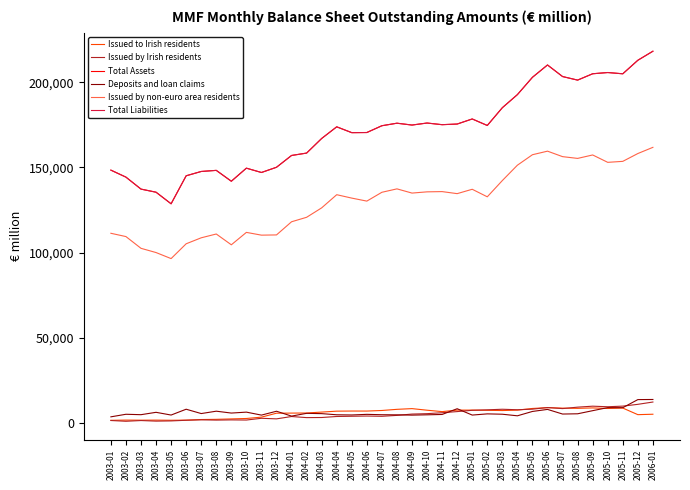

Reading left to right, transcribe all the data shown in this chart.

Issued to Irish residents: 1694	1820	1769	1803	1718	1801	2146	2264	2510	2764	3552	5861	5922	5982	6520	7066	7132	7119	7460	8132	8550	7621	6792	7677	7680	7560	7425	7662	8642	9118	8833	8712	8965	8636	8882	5012	5261
Issued by Irish residents: 1579	1128	1557	1215	1336	1721	1976	1814	1936	1852	2881	2541	3921	3276	3339	3937	4069	4198	4049	4586	5357	5592	6139	6812	7565	7845	8184	7887	8233	9185	8574	9416	9983	9645	10012	11067	12420
Total Assets: 148447	144342	137316	135496	128700	145128	147658	148306	141933	149603	147059	150128	157047	158448	167014	173851	170425	170506	174489	175972	174889	176075	175106	175482	178460	174640	185060	192741	202900	210130	203340	201252	204976	205697	204955	212889	218195
Deposits and loan claims: 3733	5237	4993	6381	4783	8198	5655	7042	5949	6494	4746	7016	4162	5786	5611	4936	4824	5191	4967	4901	4736	4921	5125	8486	4770	5469	5268	4335	6892	8094	5372	5520	7346	9148	9099	13843	13911
Issued by non-euro area residents: 111404	109470	102583	100099	96556	105245	108752	110979	104649	111930	110309	110438	118157	120784	126316	134033	132035	130277	135452	137454	134986	135707	135851	134656	137217	132795	142332	151336	157484	159576	156357	155325	157345	153014	153594	158182	161814
Total Liabilities: 148447	144342	137316	135496	128700	145128	147658	148306	141933	149603	147059	150128	157047	158448	167014	173851	170425	170506	174489	175972	174889	176075	175106	175482	178460	174640	185060	192741	202900	210130	203340	201252	204976	205697	204955	212889	218195